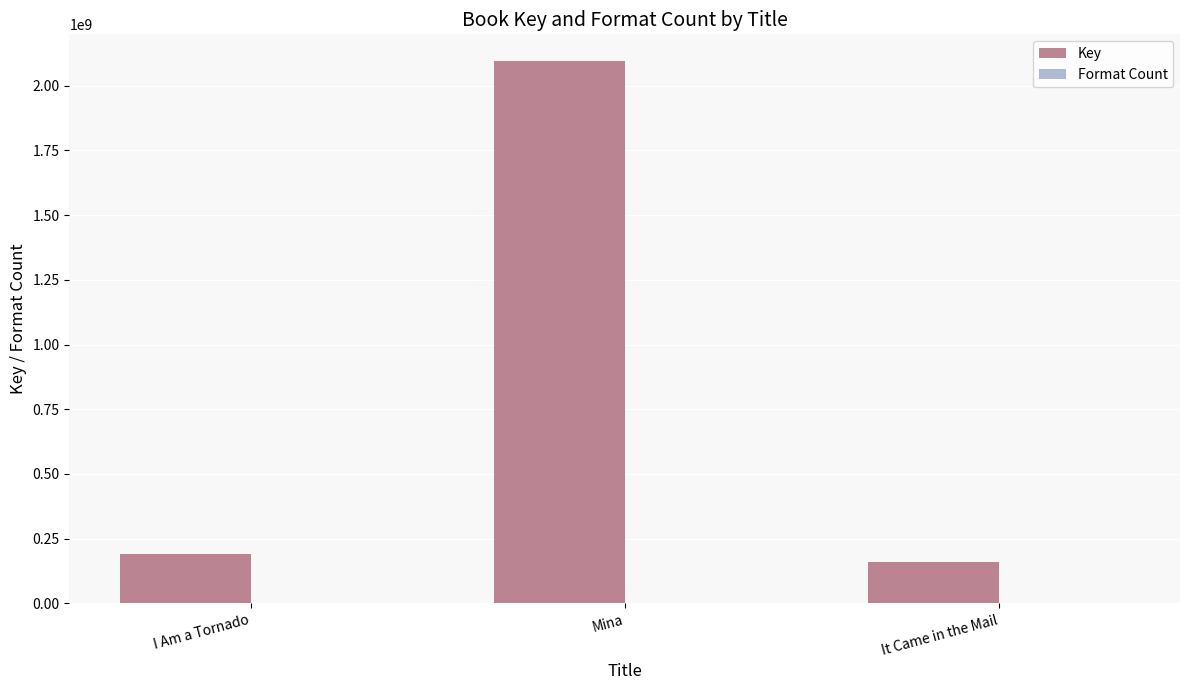

What is the total value across all series at It Came in the Mail?

160150951